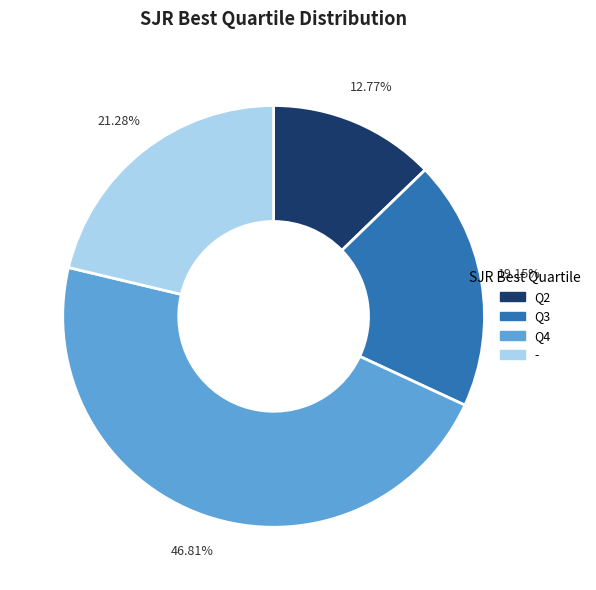

Does Q3 represent more than half of the total?

No